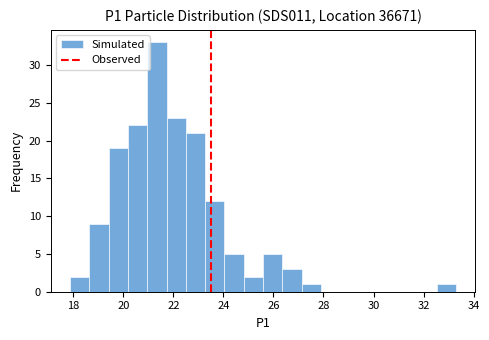

Around what value on the x-axis is the tallest bar? Give the approximate position of its centre, as read against the axis.

21.4